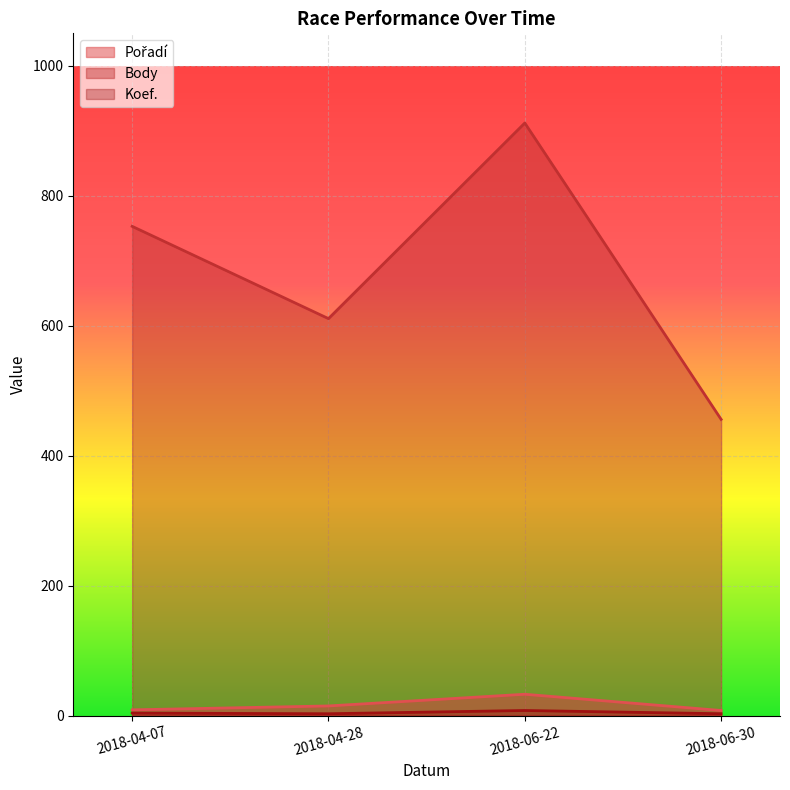

List the series in order of their peak value, highest first.

Body, Pořadí, Koef.